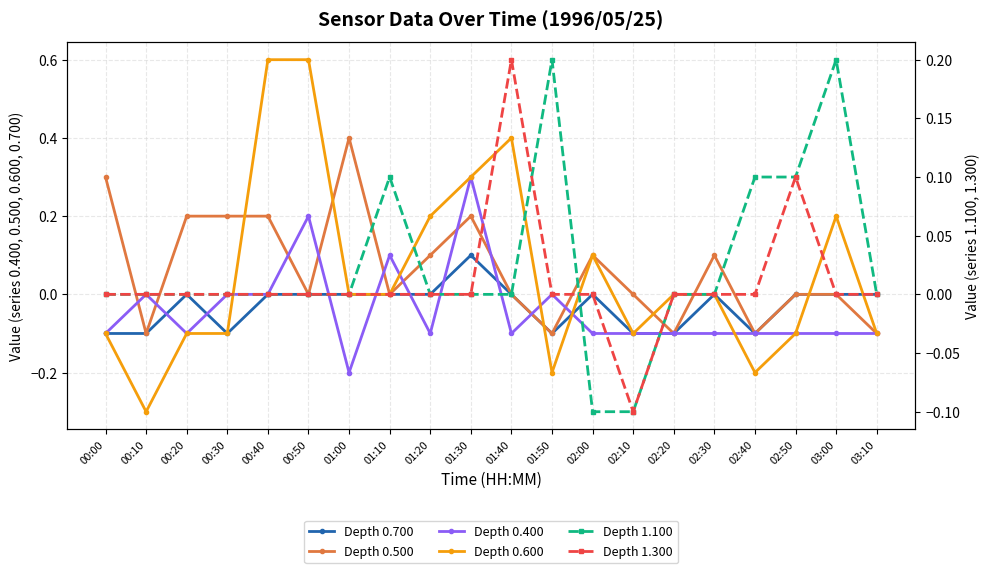

What is the total value across all series at 01:50?

-0.2